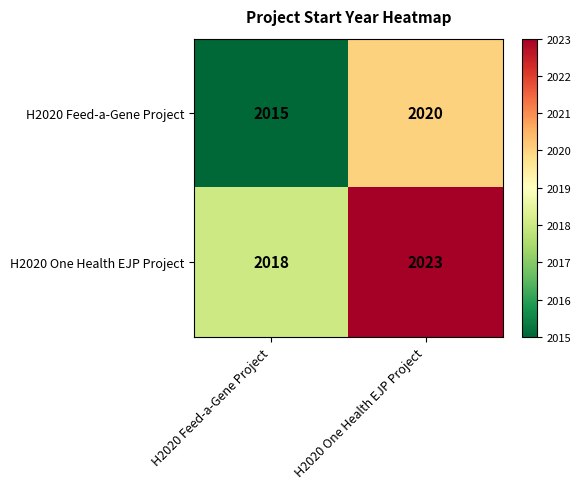

At which label is H2020 One Health EJP Project closest to 2020?

H2020 Feed-a-Gene Project